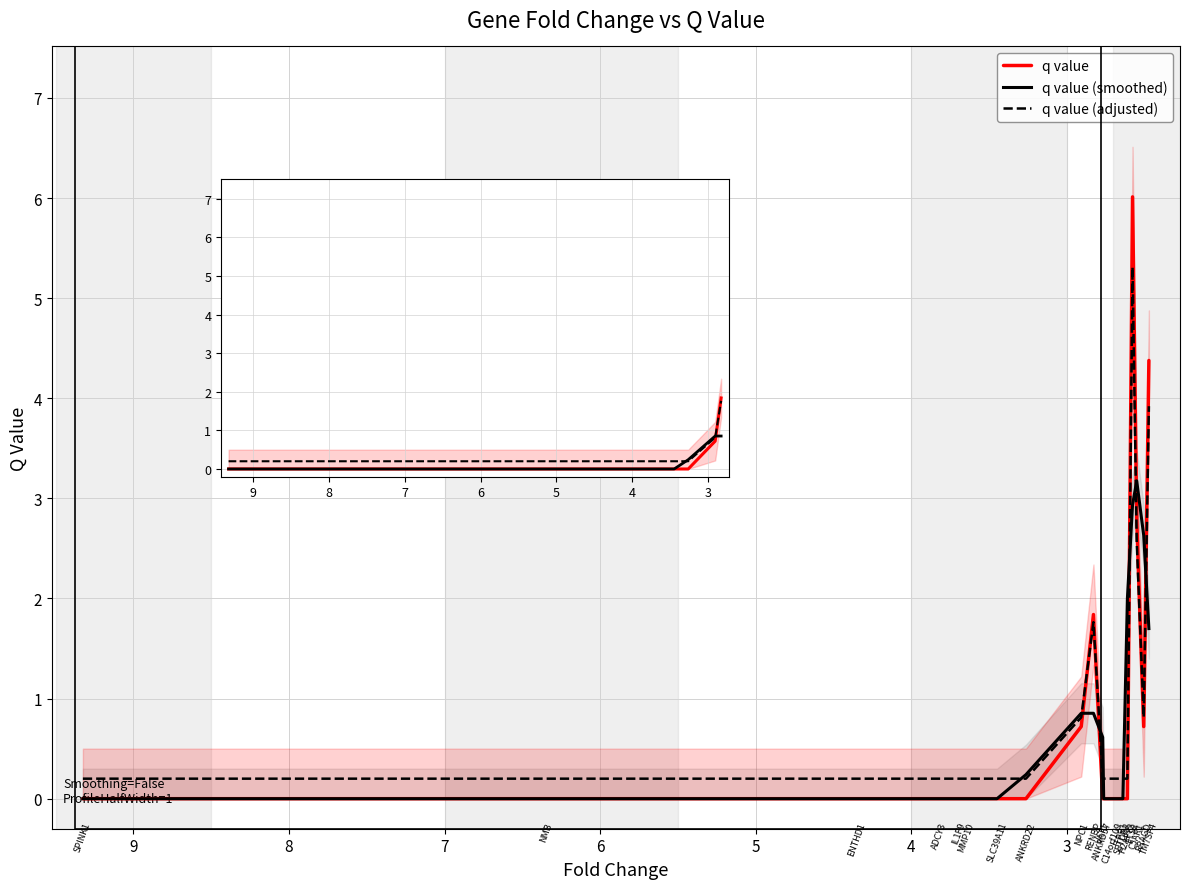

Reading right to left, extract all data points from this chart.

q value: 4.4	0.7	2.8	6.0	0.0	0.0	0.0	0.0	0.0	0.0	1.8	0.7	0.0	0.0	0.0	0.0	0.0	0.0	0.0	0.0
q value (smoothed): 1.7	2.6	3.2	2.9	2.0	0.0	0.0	0.0	0.0	0.6	0.9	0.9	0.2	0.0	0.0	0.0	0.0	0.0	0.0	0.0
q value (adjusted): 3.9	0.8	2.6	5.3	0.2	0.2	0.2	0.2	0.2	0.2	1.8	0.8	0.2	0.2	0.2	0.2	0.2	0.2	0.2	0.2